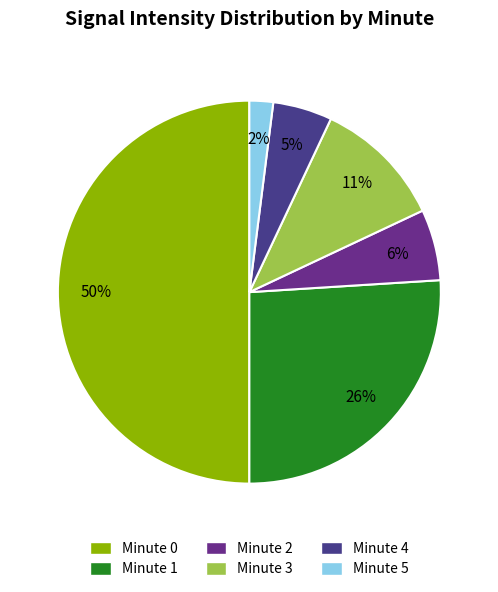

How many slices are in this pie chart?

6